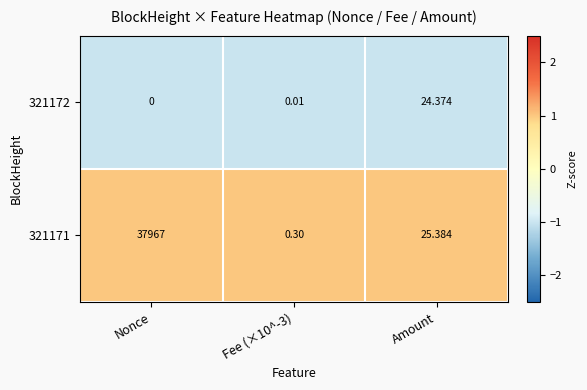

At which category does the chart reach its minimum across all series?

Nonce